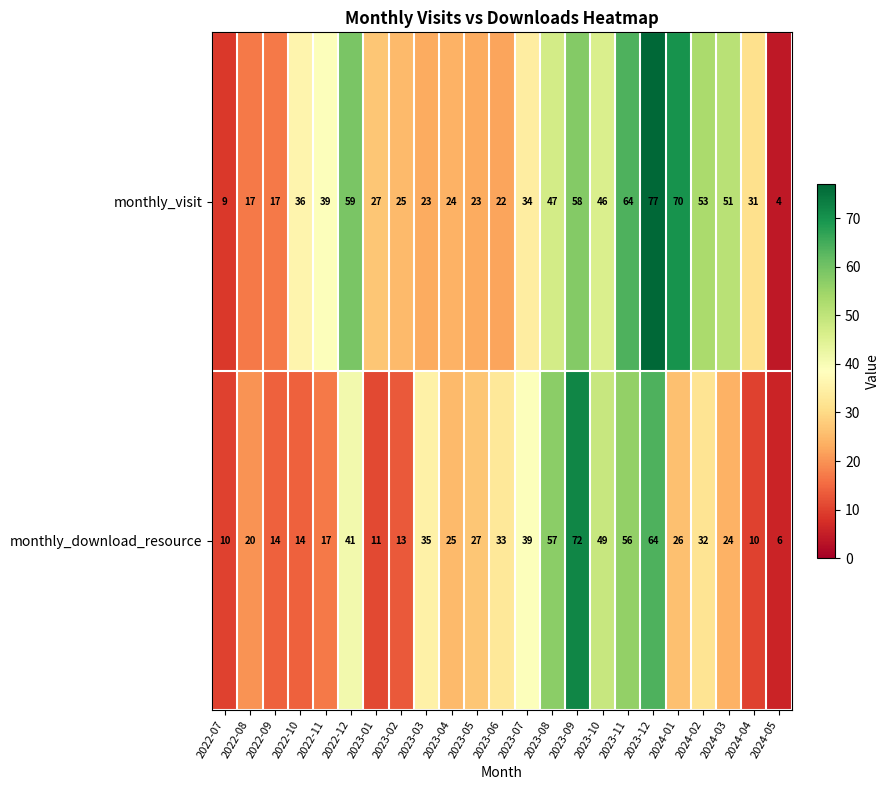

True or false: monthly_visit has a value of 58 at 2023-09.

True